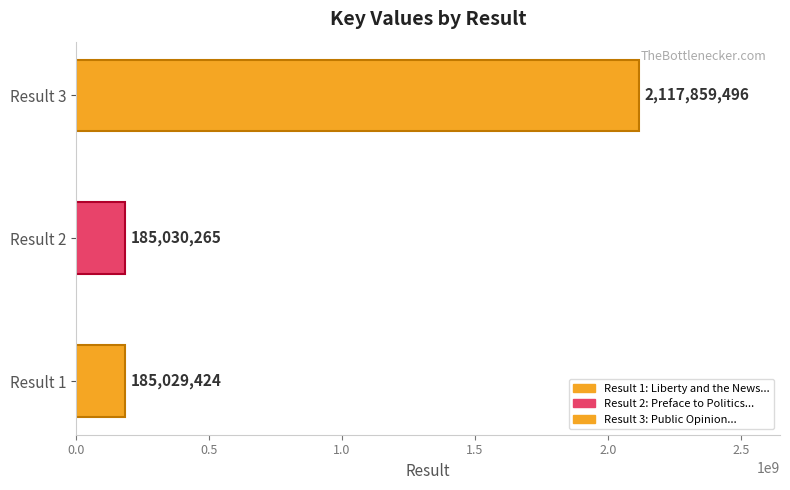

What is the value of the 3rd bar from the left?

2117859496